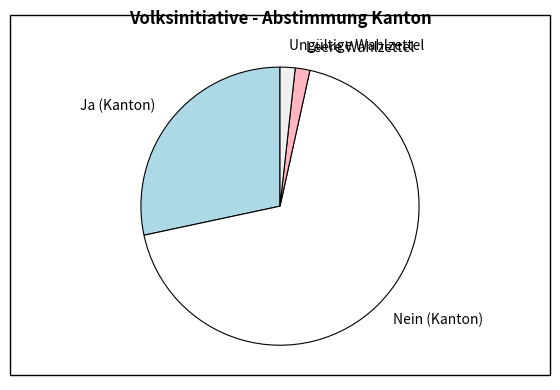

Which has a higher value, Nein (Kanton) or Ja (Kanton)?

Nein (Kanton)